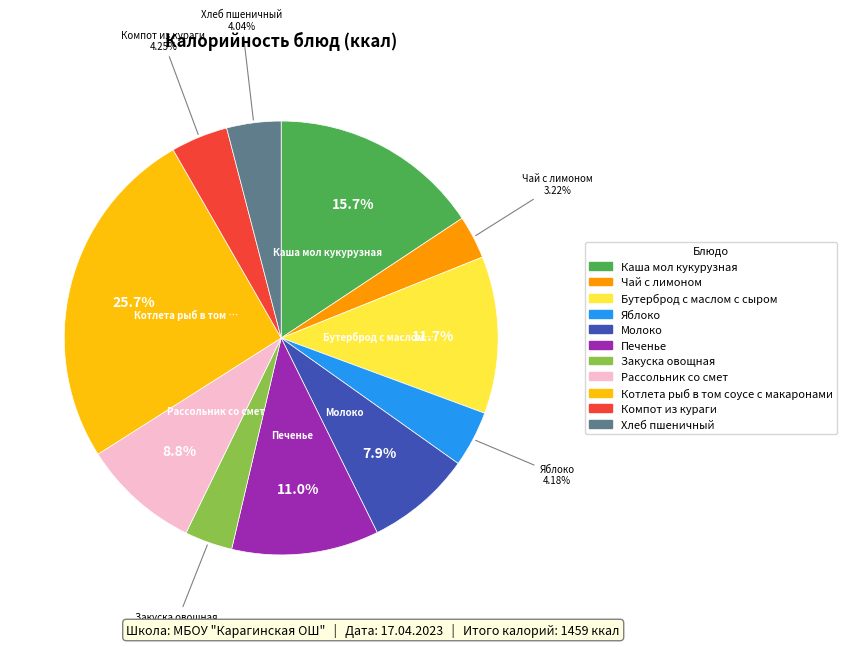

The Молоко slice represents 1% of the pie. True or false?

False